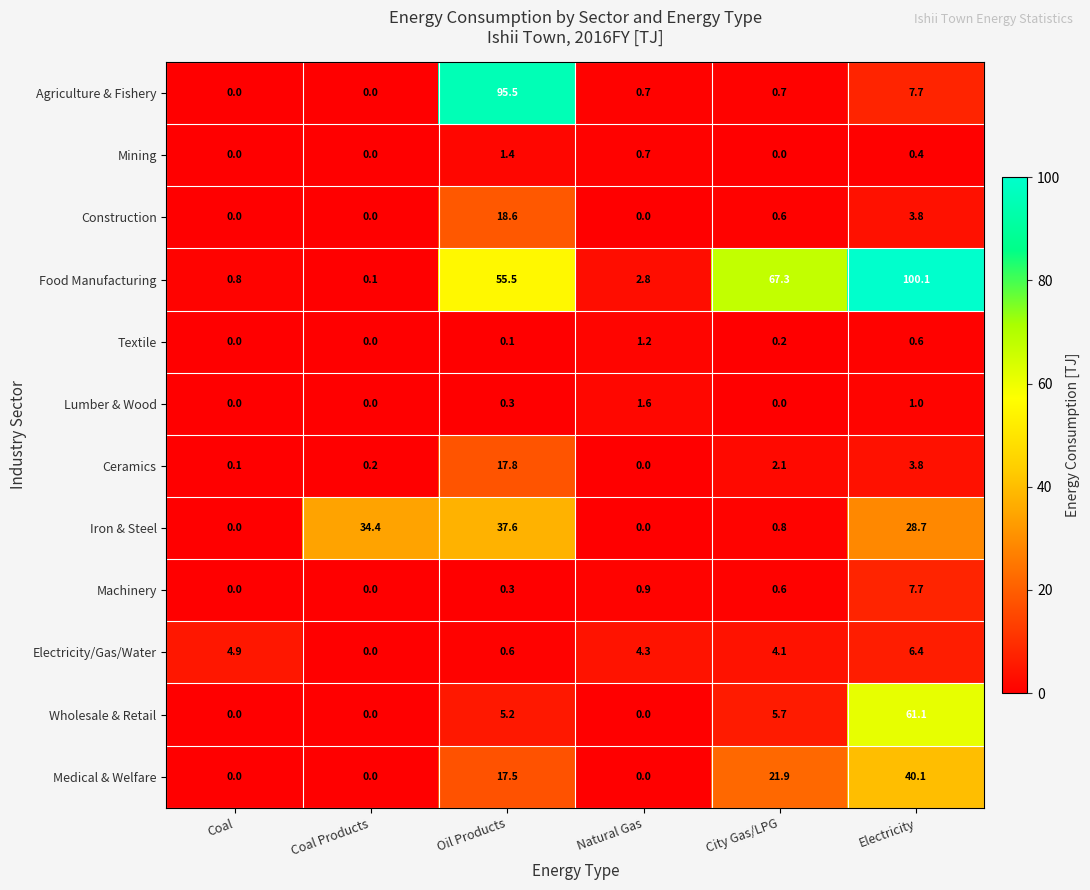

How many Mining values are between 0 and 1?

5